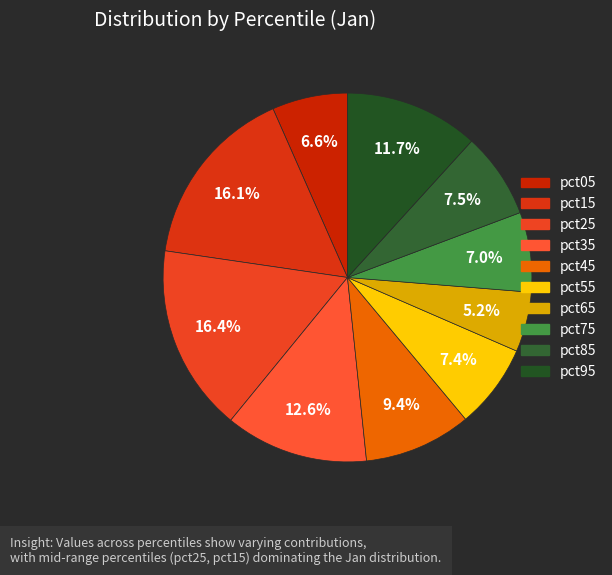

Which has a higher value, pct95 or pct75?

pct95